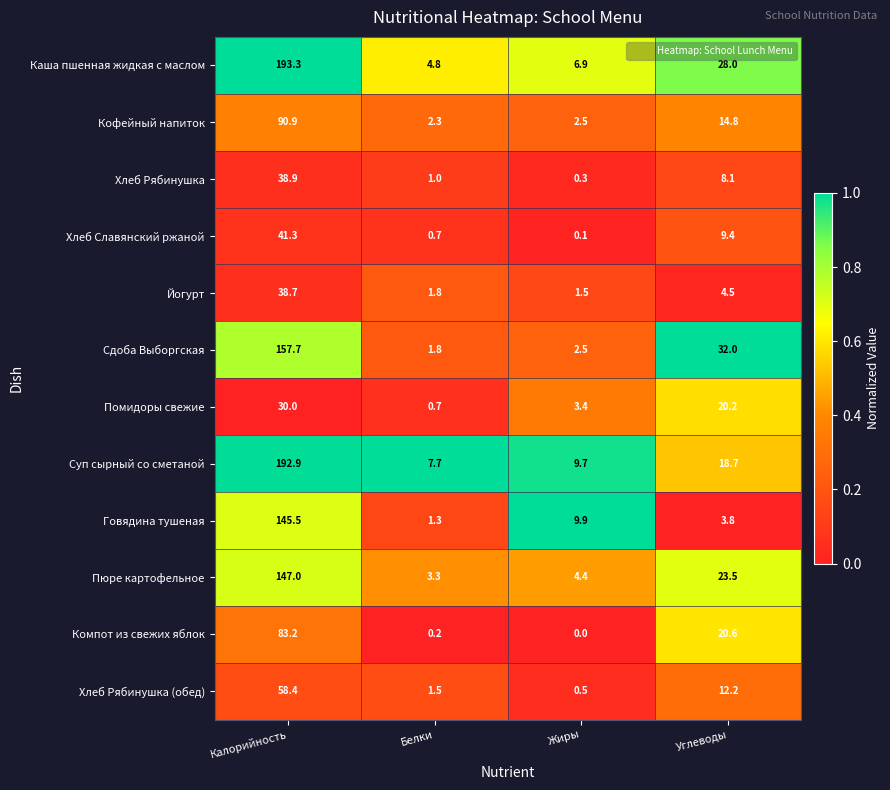

Is it true that Йогурт equals 2.5 at Жиры?

False